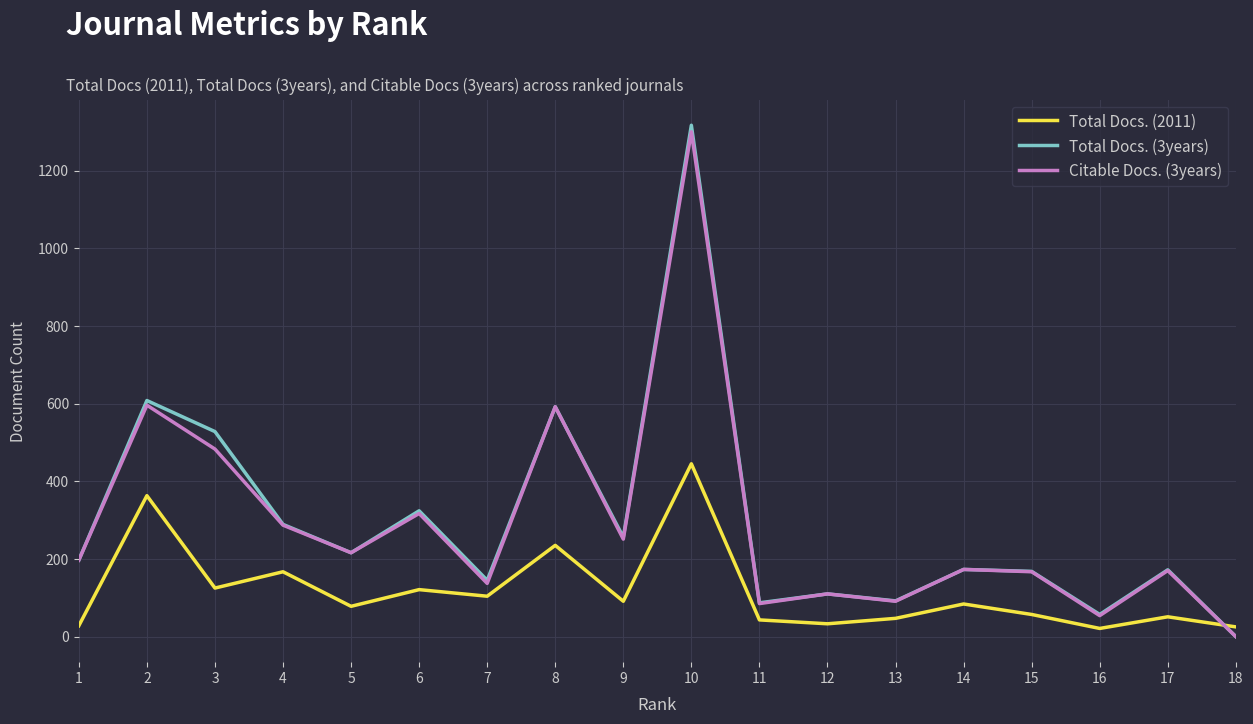

Which series has the widest spread of values?

Total Docs. (3years)